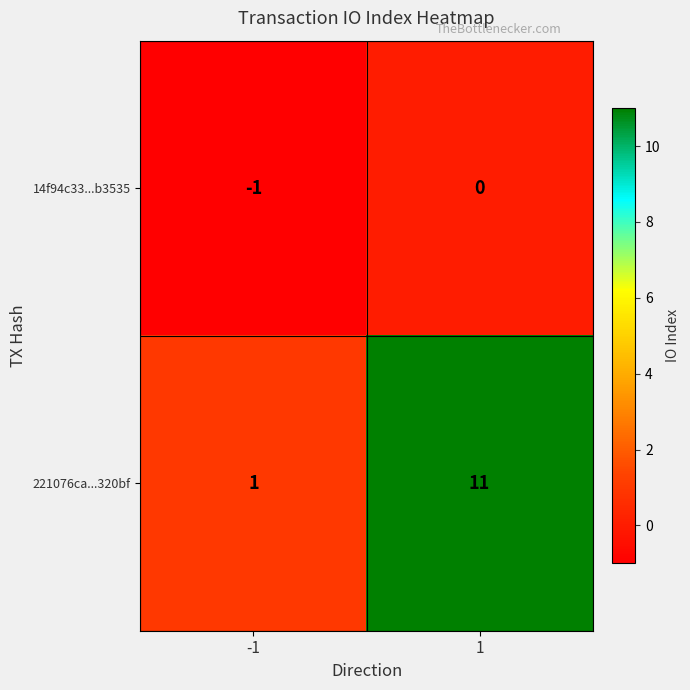

The 221076ca...320bf series shows 18 at 1. True or false?

False